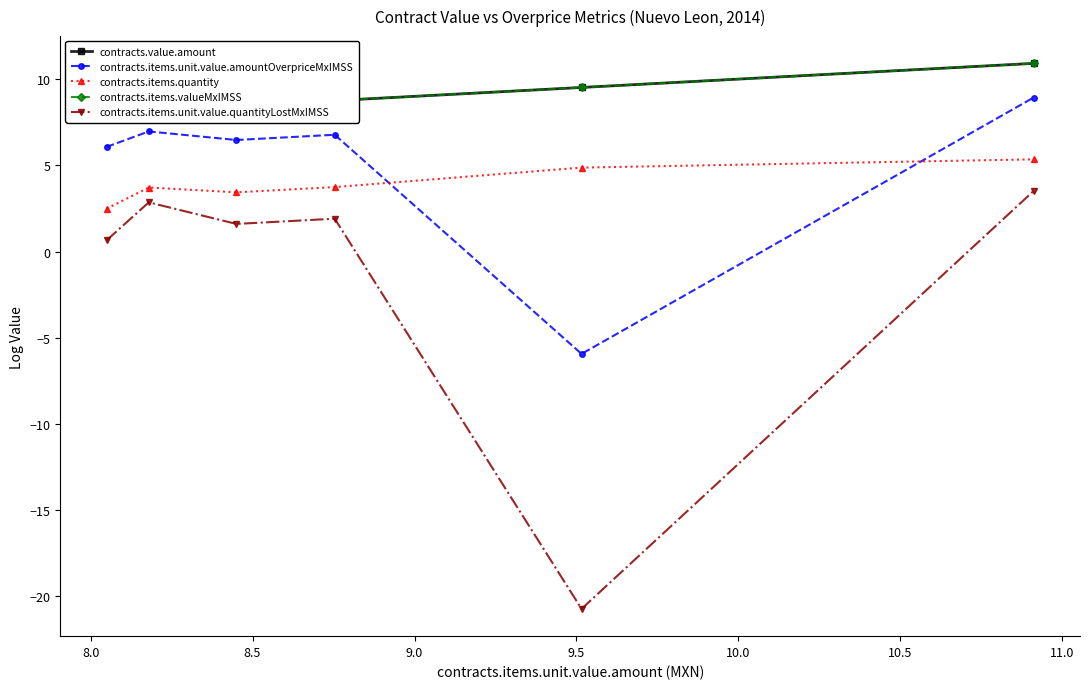

Which series has the largest total across all categories?

contracts.value.amount